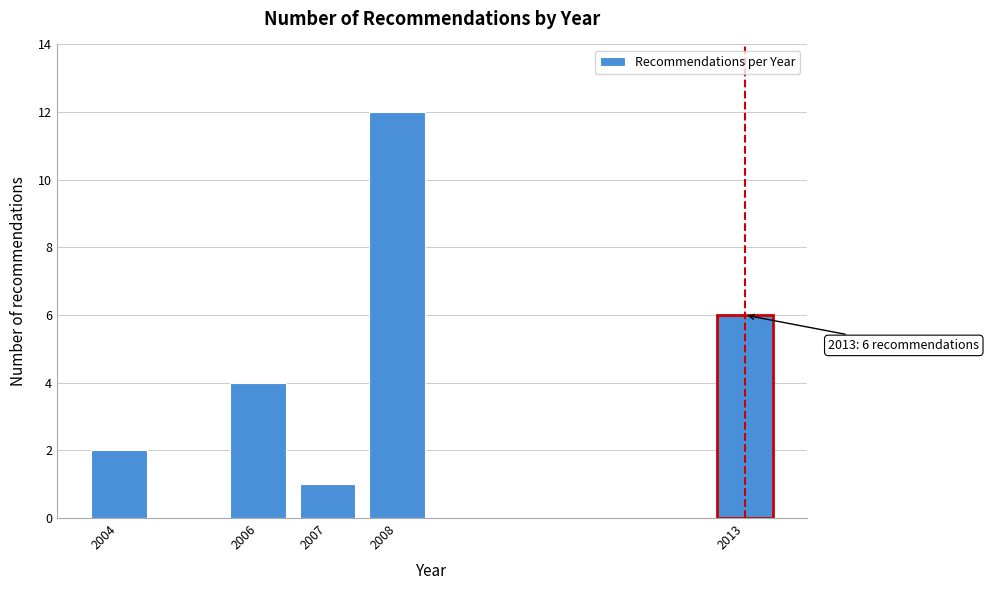

Reading right to left, list all the values displayed in this chart.

6	12	1	4	2